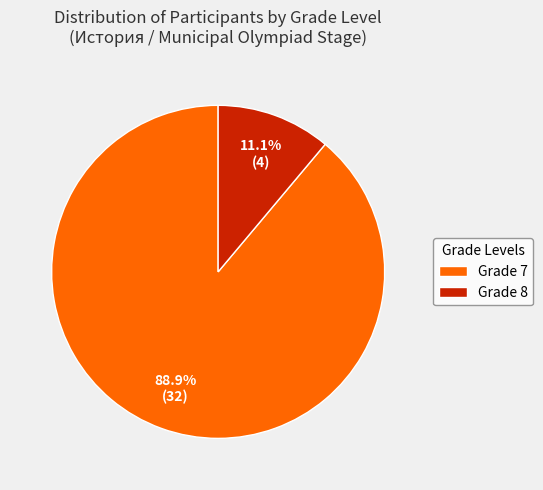

Which has a higher value, Grade 7 or Grade 8?

Grade 7